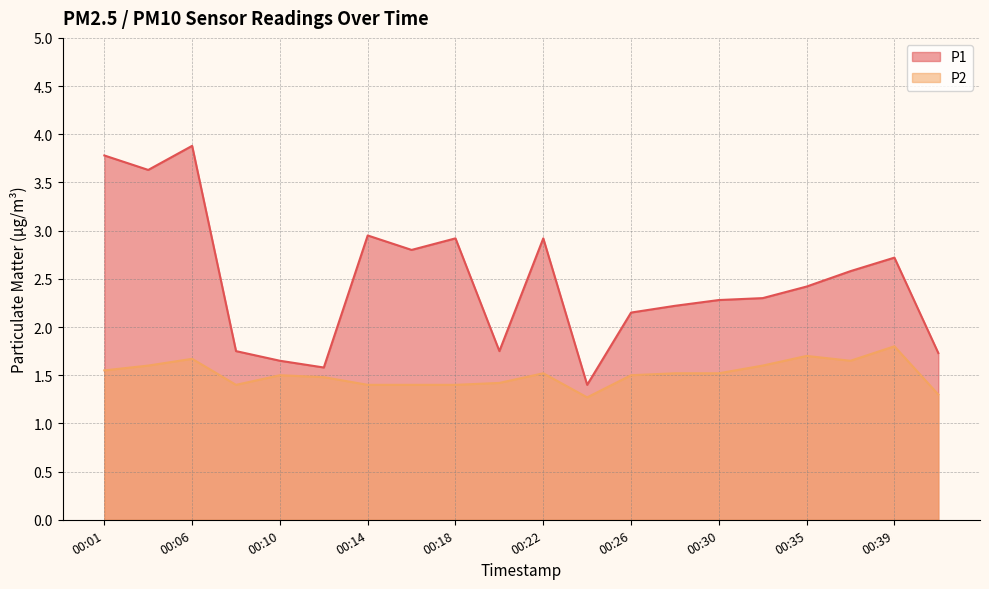

Reading right to left, list all the values displayed in this chart.

P1: 1.7	2.7	2.6	2.4	2.3	2.3	2.2	2.1	1.4	2.9	1.8	2.9	2.8	3.0	1.6	1.6	1.8	3.9	3.6	3.8
P2: 1.3	1.8	1.6	1.7	1.6	1.5	1.5	1.5	1.3	1.5	1.4	1.4	1.4	1.4	1.5	1.5	1.4	1.7	1.6	1.6